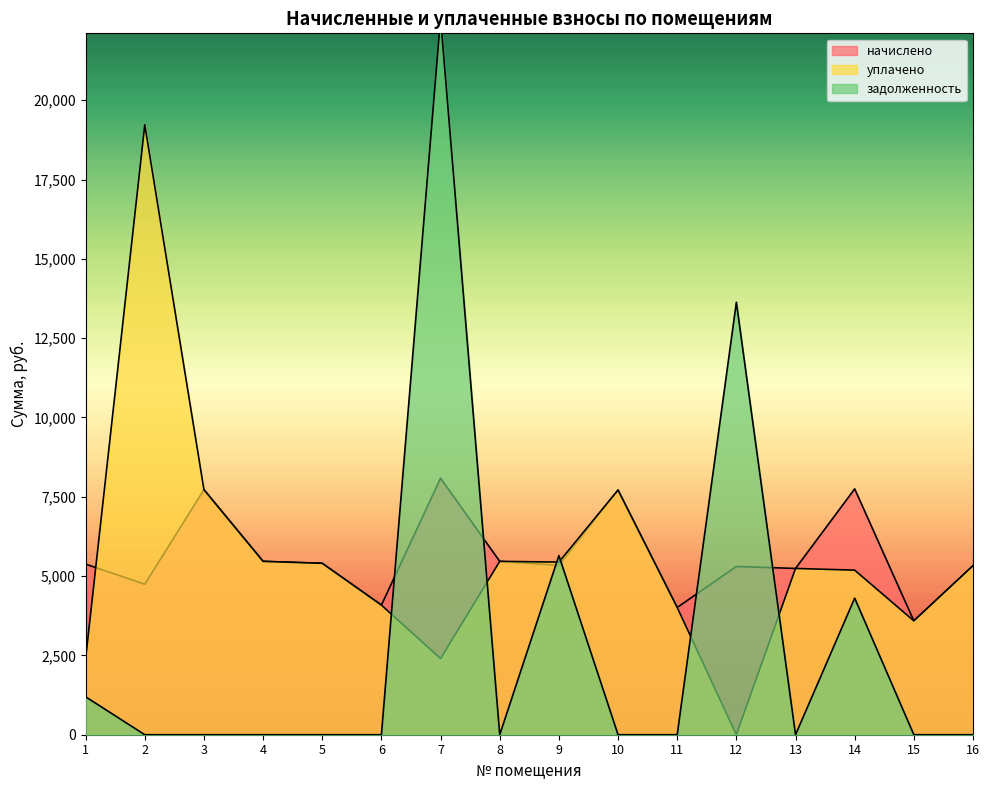

Between which two adjacent categories do начислено and уплачено first intersect?

1 and 2